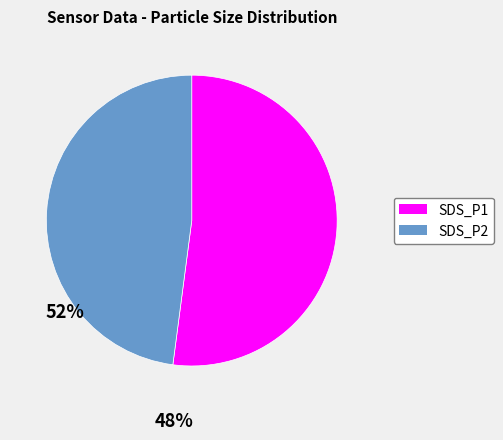

Does SDS_P1 account for over 50% of the chart?

Yes